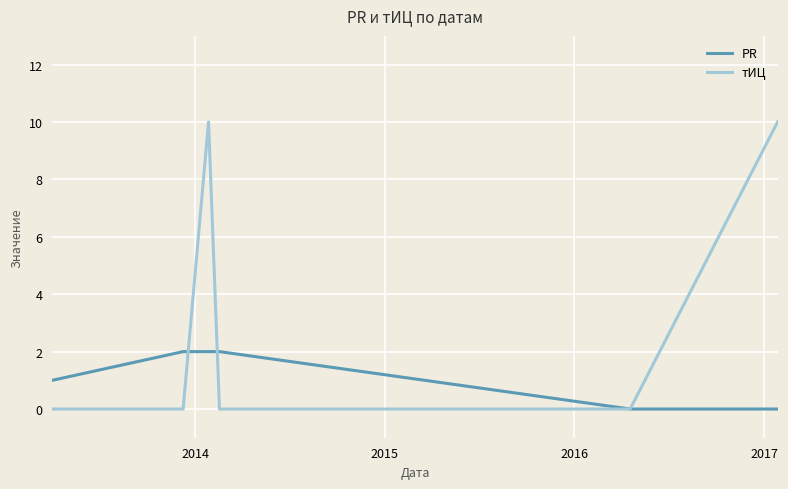

Rank the series by their average value, from lowest to highest.

PR, тИЦ